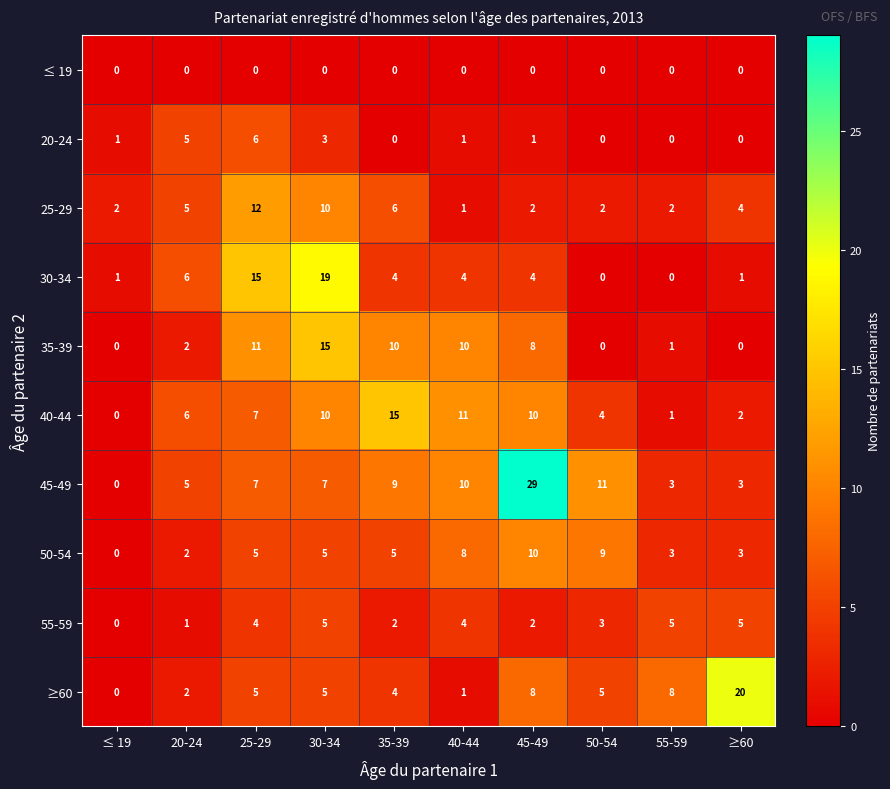

What is the maximum value shown in the chart?

29